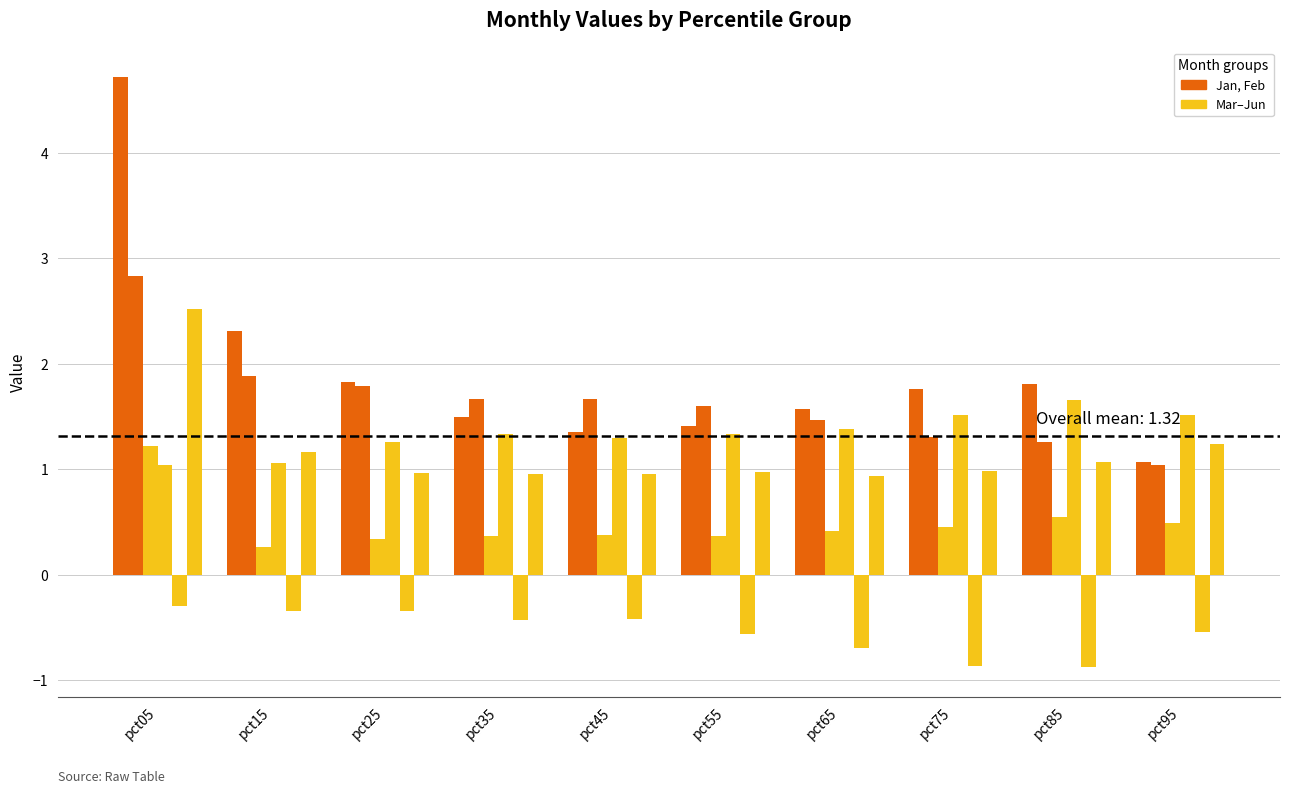

How many bars are there in total?

60